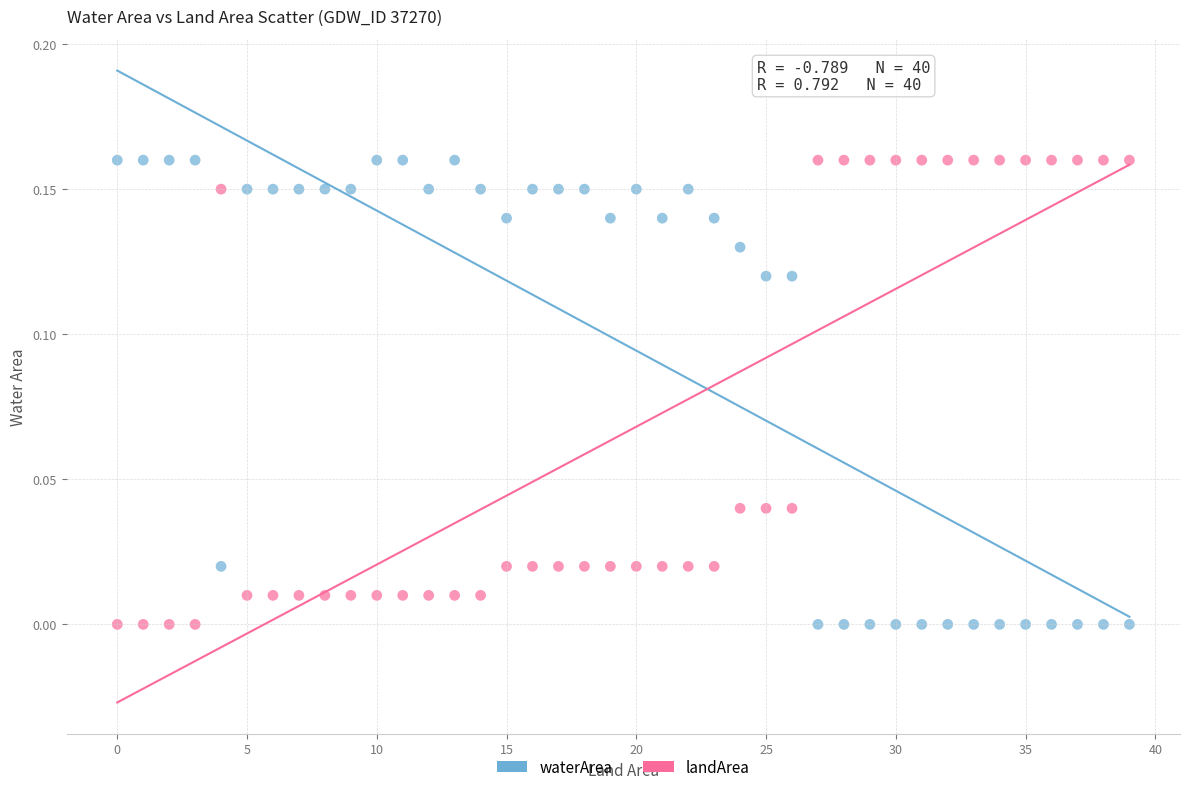

What are all the series names shown in the legend?

waterArea, landArea